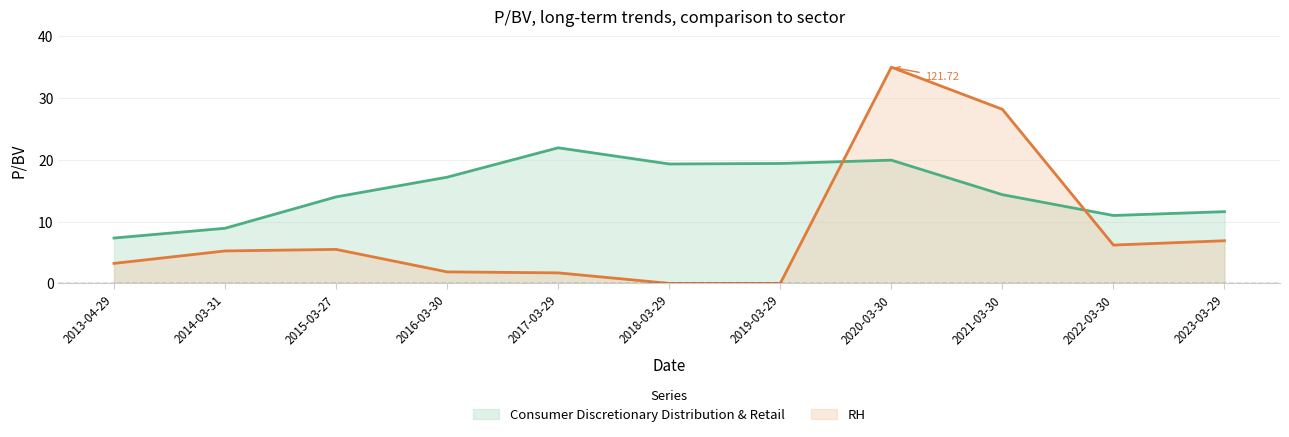

List the labels in order of value, largest first.

2017-03-29, 2020-03-30, 2019-03-29, 2018-03-29, 2016-03-30, 2021-03-30, 2015-03-27, 2023-03-29, 2022-03-30, 2014-03-31, 2013-04-29